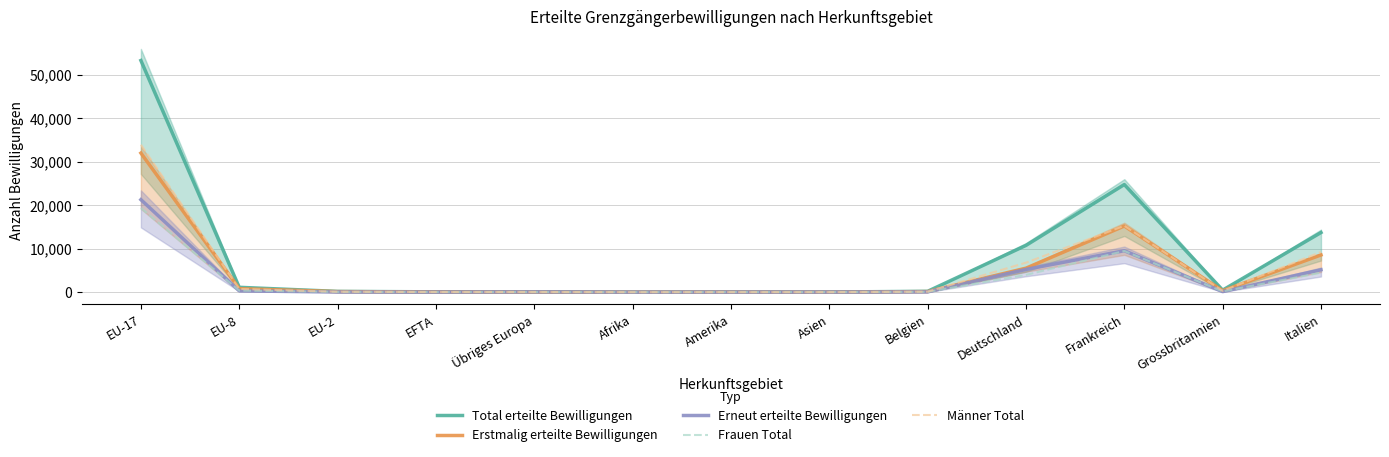

Which series has the largest total across all categories?

Total erteilte Bewilligungen